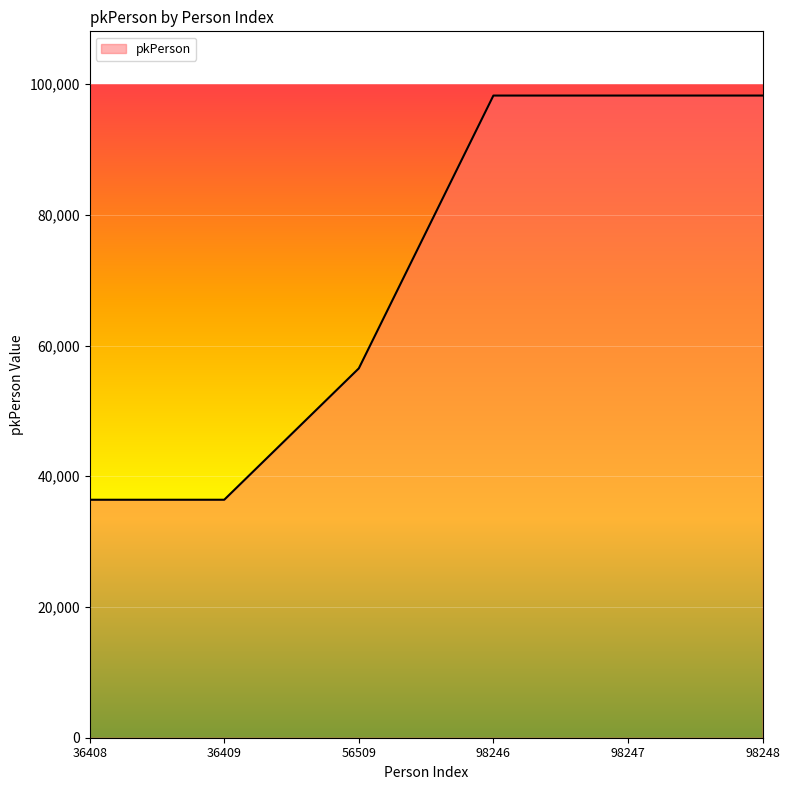

How many values are below 98246?

3